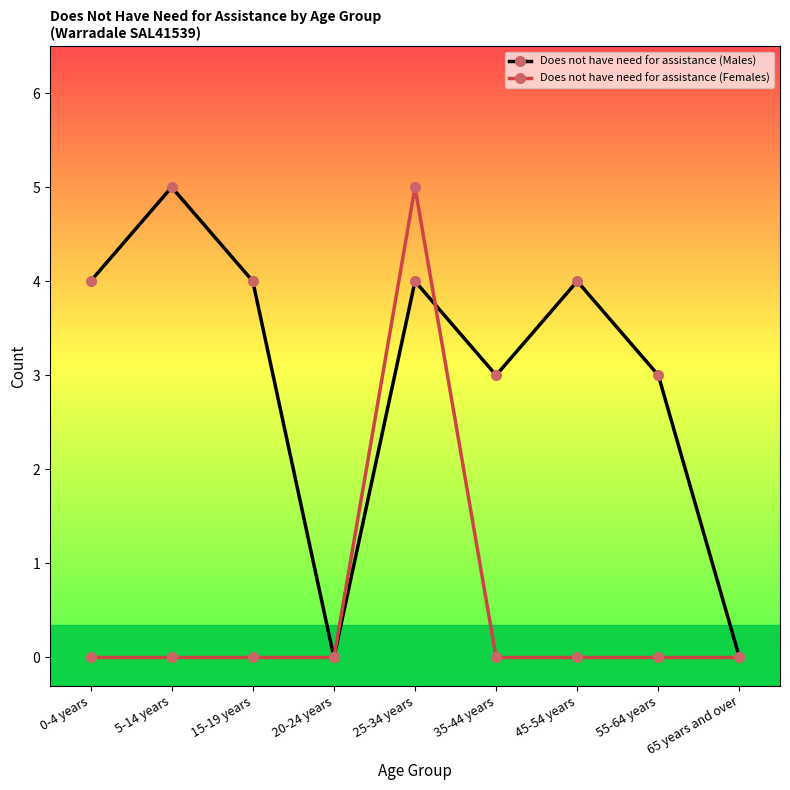

Is this an area chart (filled region under the line)?

No